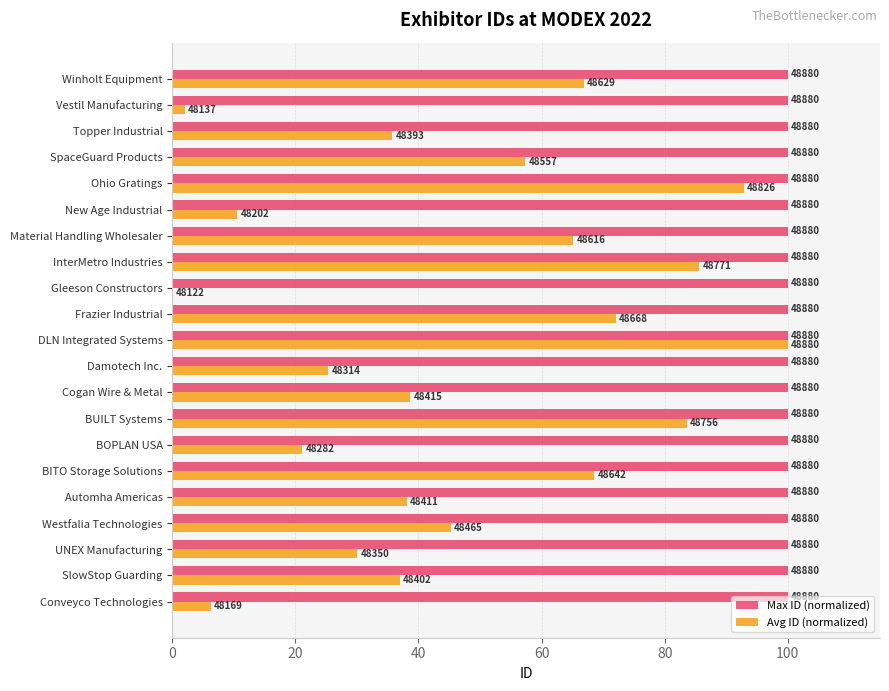

What are all the series names shown in the legend?

Max ID (normalized), Avg ID (normalized)